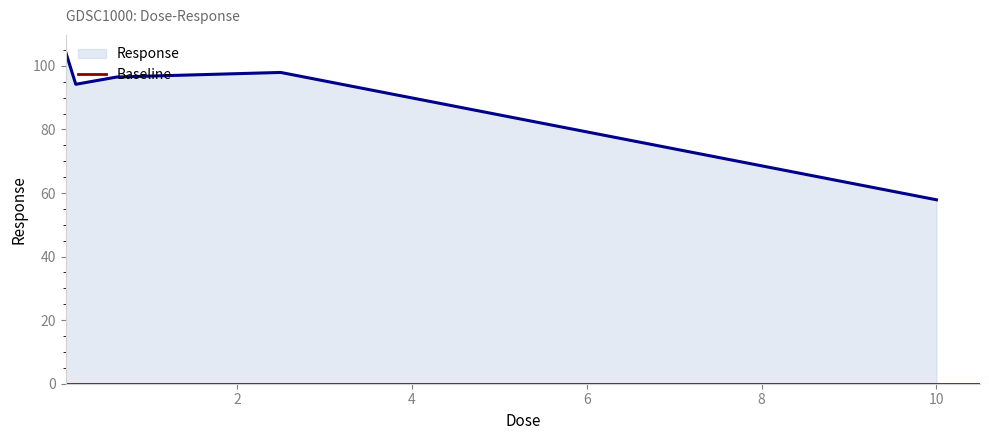

Which category has the highest value across all series?

0.0390625